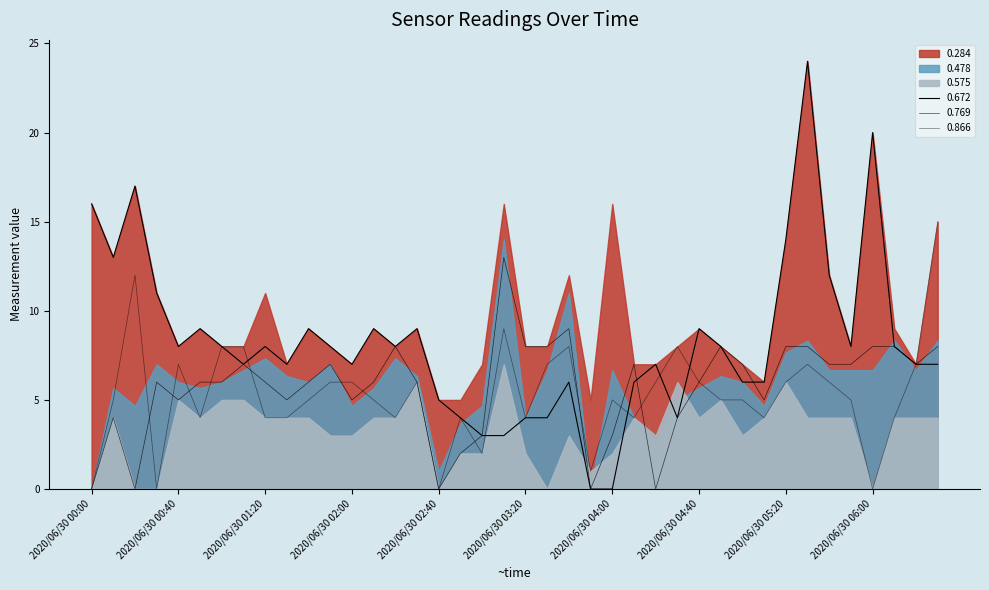

Does the chart have visible grid lines?

No